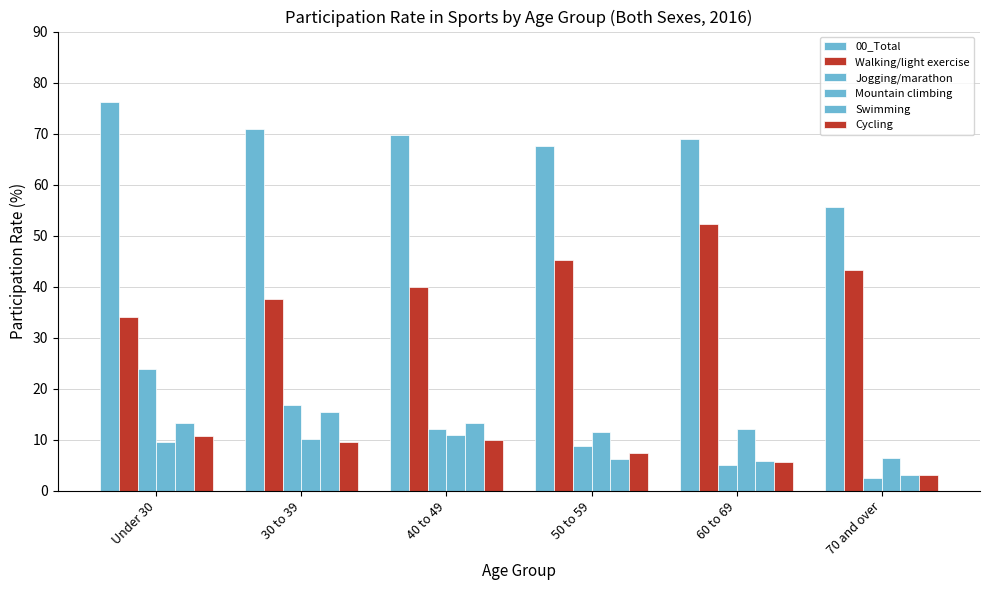

Reading right to left, what are all the values shown in this chart?

00_Total: 55.7	68.9	67.6	69.8	71.0	76.1
Walking/light exercise: 43.3	52.2	45.3	39.9	37.5	34.0
Jogging/marathon: 2.5	5.0	8.7	12.2	16.9	23.8
Mountain climbing: 6.4	12.1	11.5	11.0	10.2	9.6
Swimming: 3.1	5.8	6.2	13.3	15.5	13.3
Cycling: 3.0	5.7	7.4	9.9	9.6	10.7